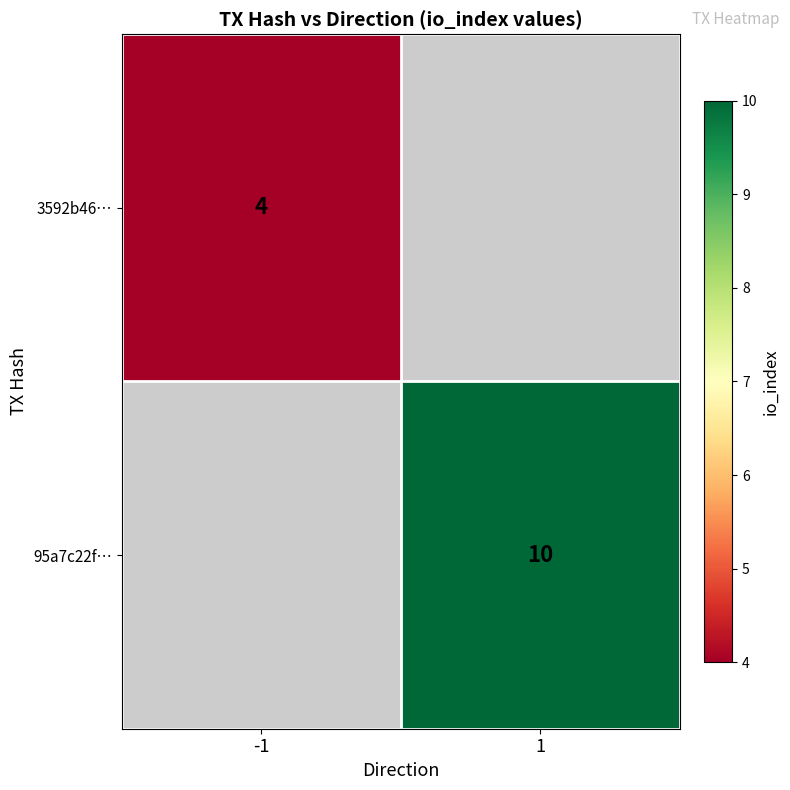

The 95a7c22f… series shows 4 at 1. True or false?

False